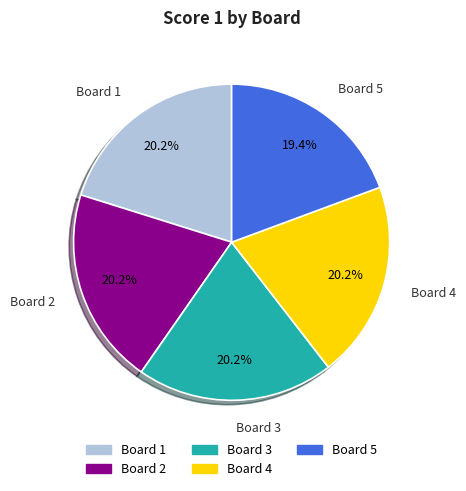

To the nearest percent, what is the difference between the largest and smallest slice percentages?

1%